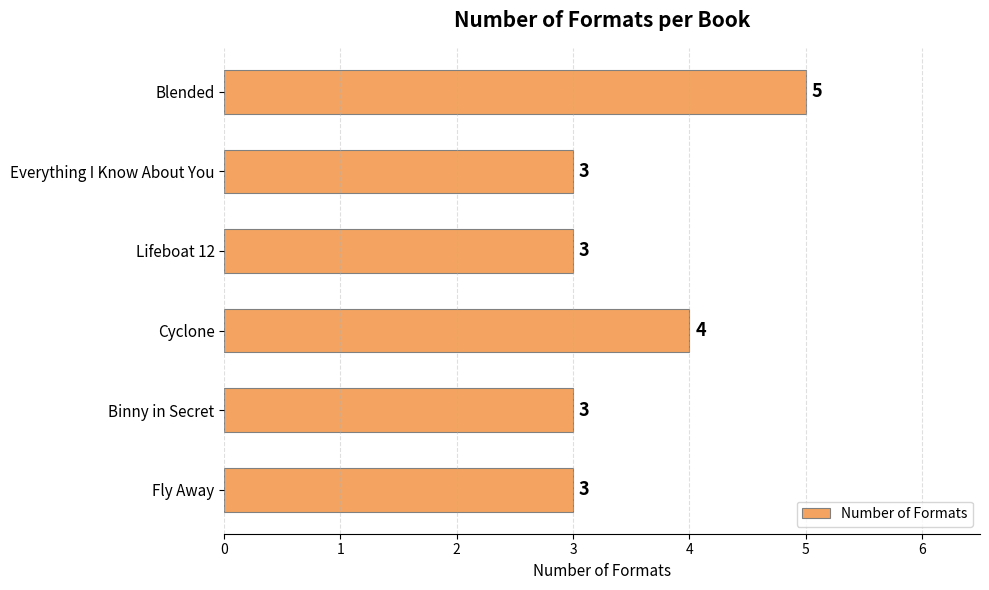

Count the values in the range 3 to 4.

5